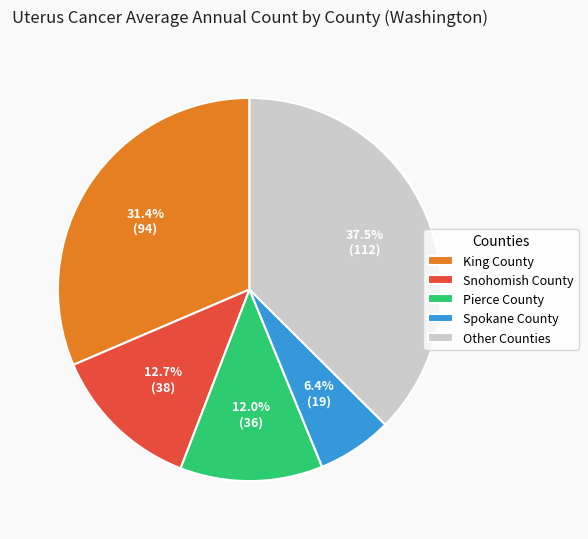

Rank the categories by value from lowest to highest.

Spokane County, Pierce County, Snohomish County, King County, Other Counties